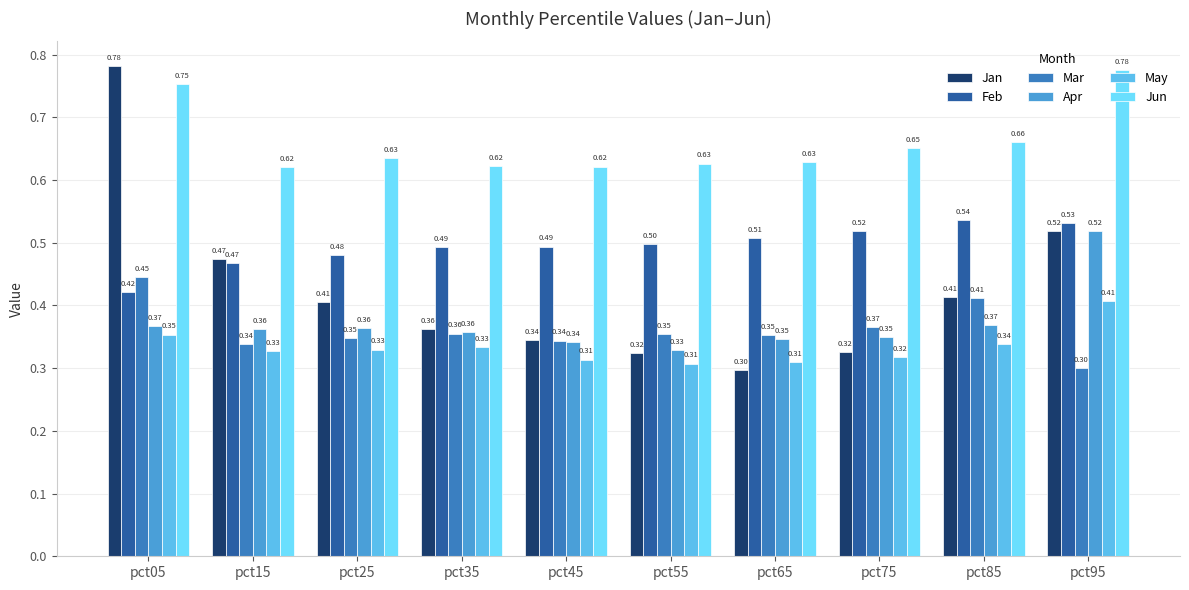

What is the minimum value shown in the chart?

0.3